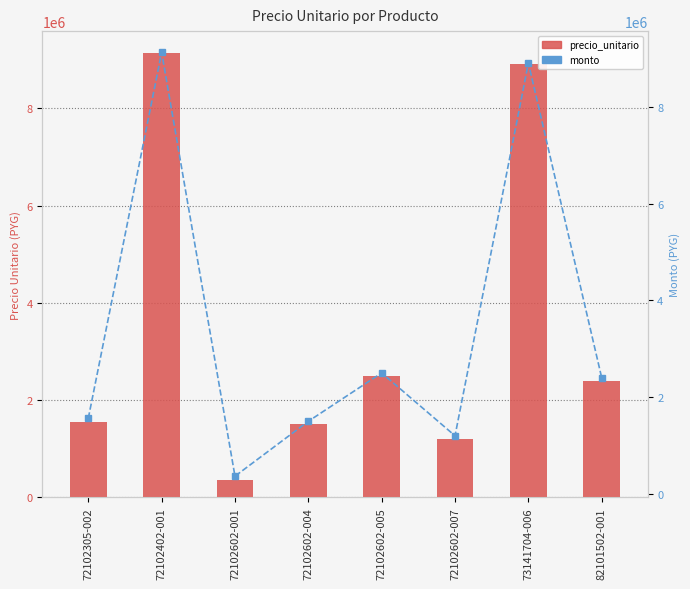

The monto series shows 3325287 at 72102602-005. True or false?

False